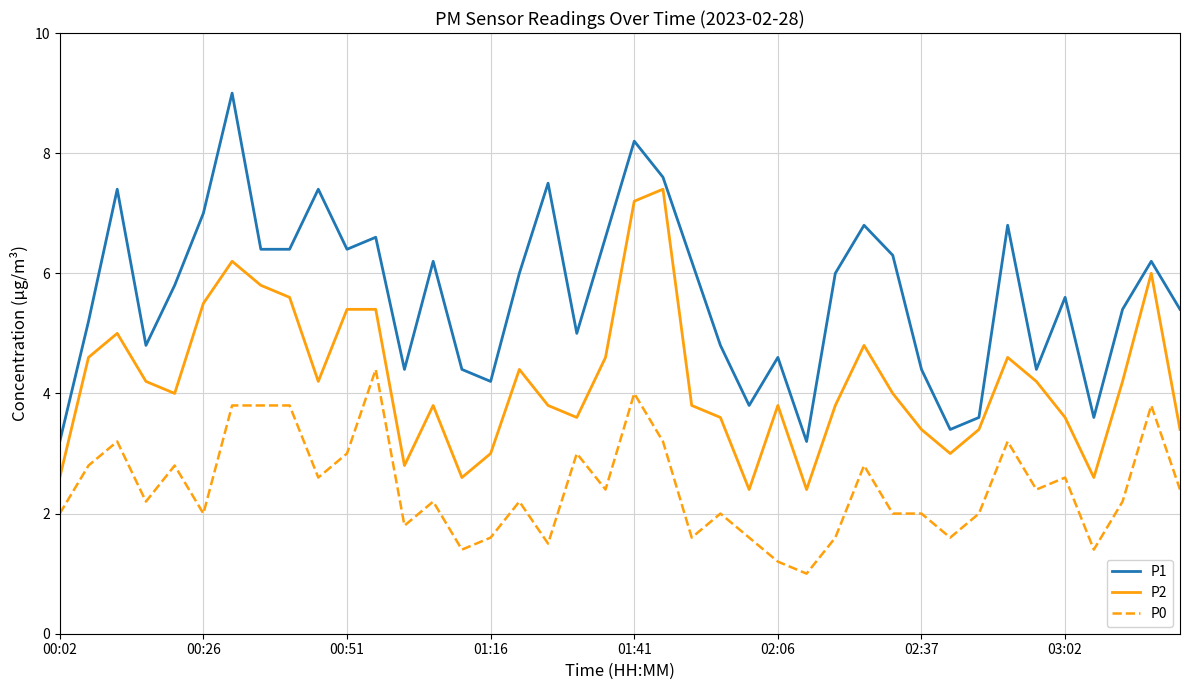

Rank the series by their average value, from lowest to highest.

P0, P2, P1